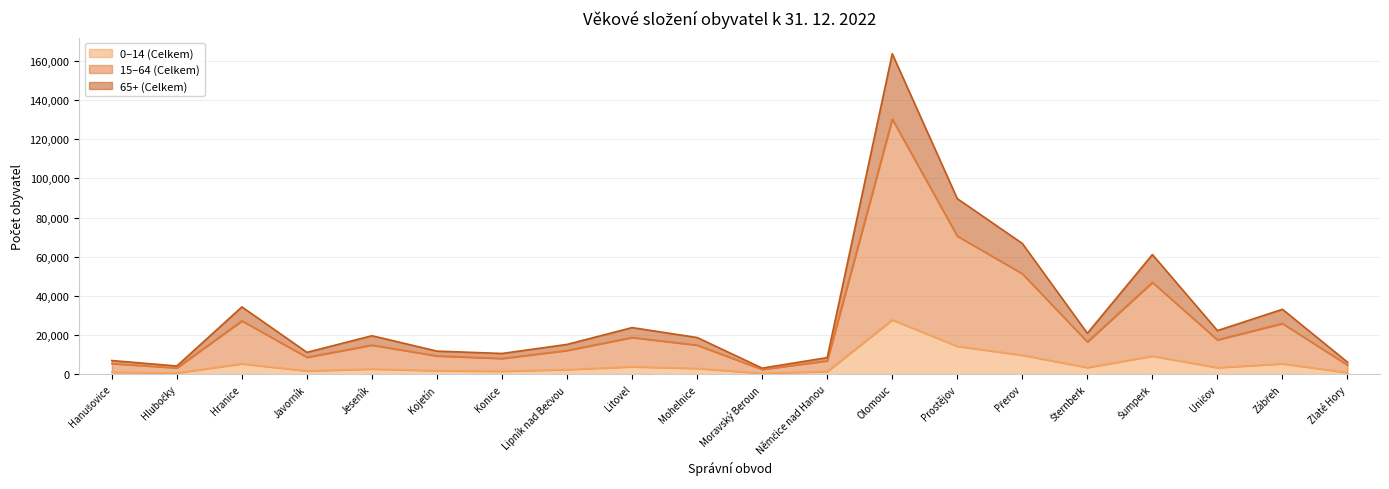

What is the spread (max minus min) of values at Lipník nad Bečvou?

12855